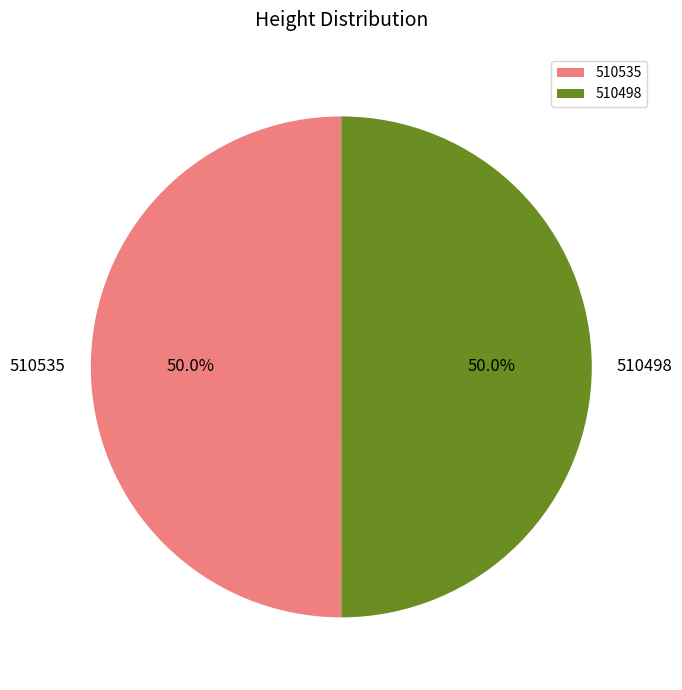

Is it true that 510498 is 60% of the pie?

False